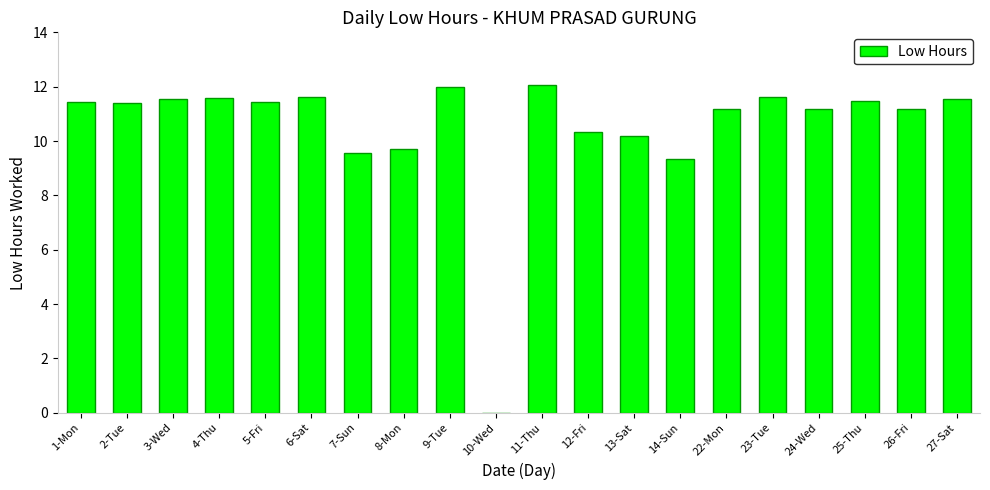

What is the sum of all values?

210.4